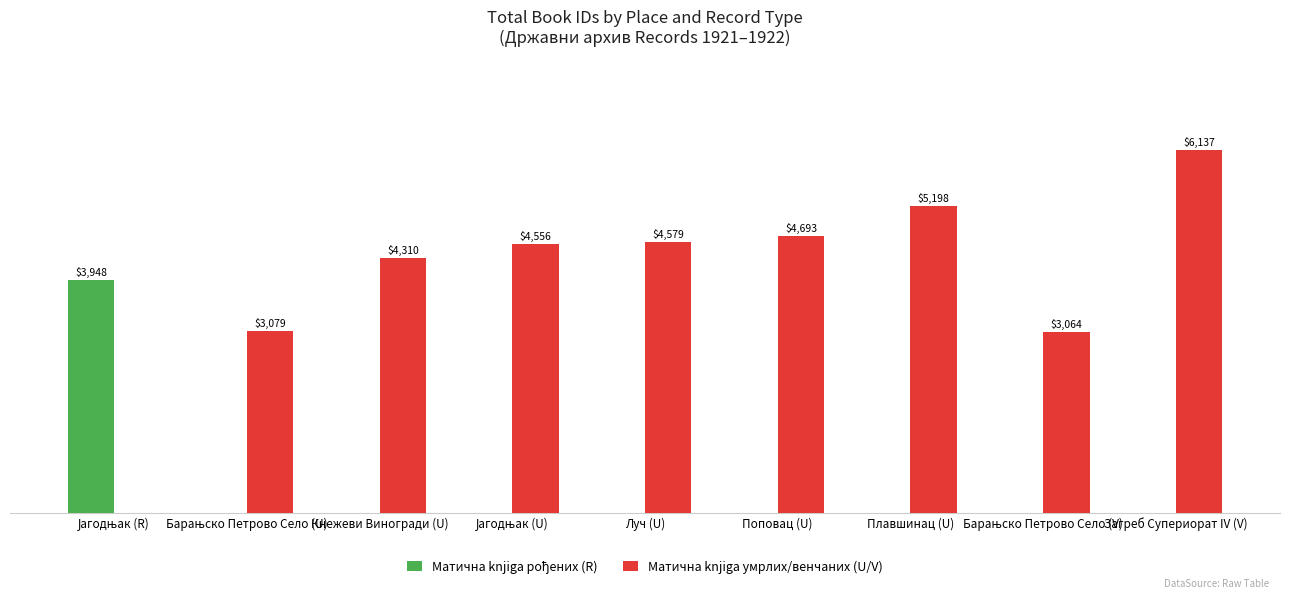

Which series has the largest range (max minus min)?

Матична knjiga умрлих/венчаних (U/V)